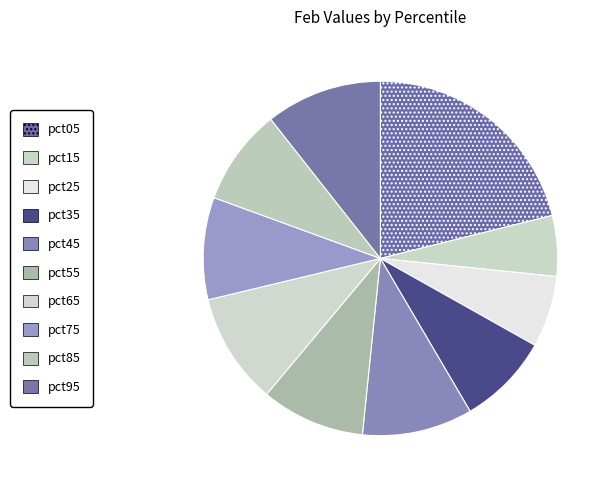

Do pct35 and pct05 together represent more than half of the pie?

No